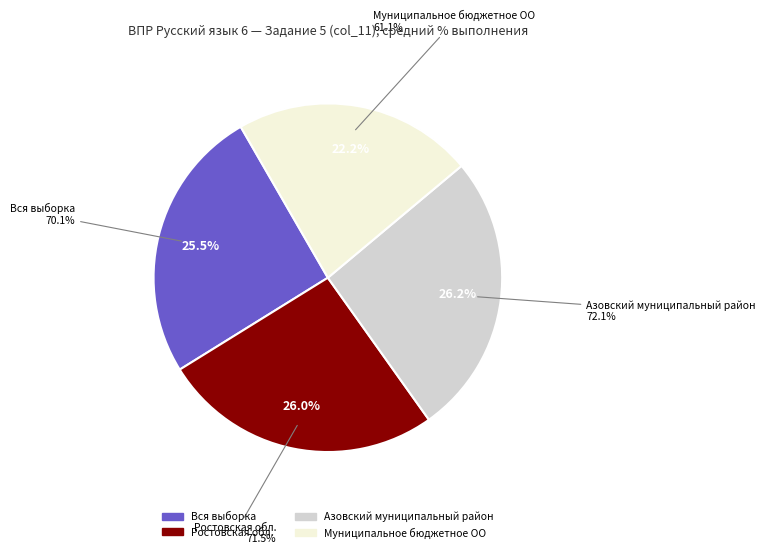

Rank the categories by value from highest to lowest.

Азовский муниципальный район, Ростовская обл., Вся выборка, Муниципальное бюджетное ОО